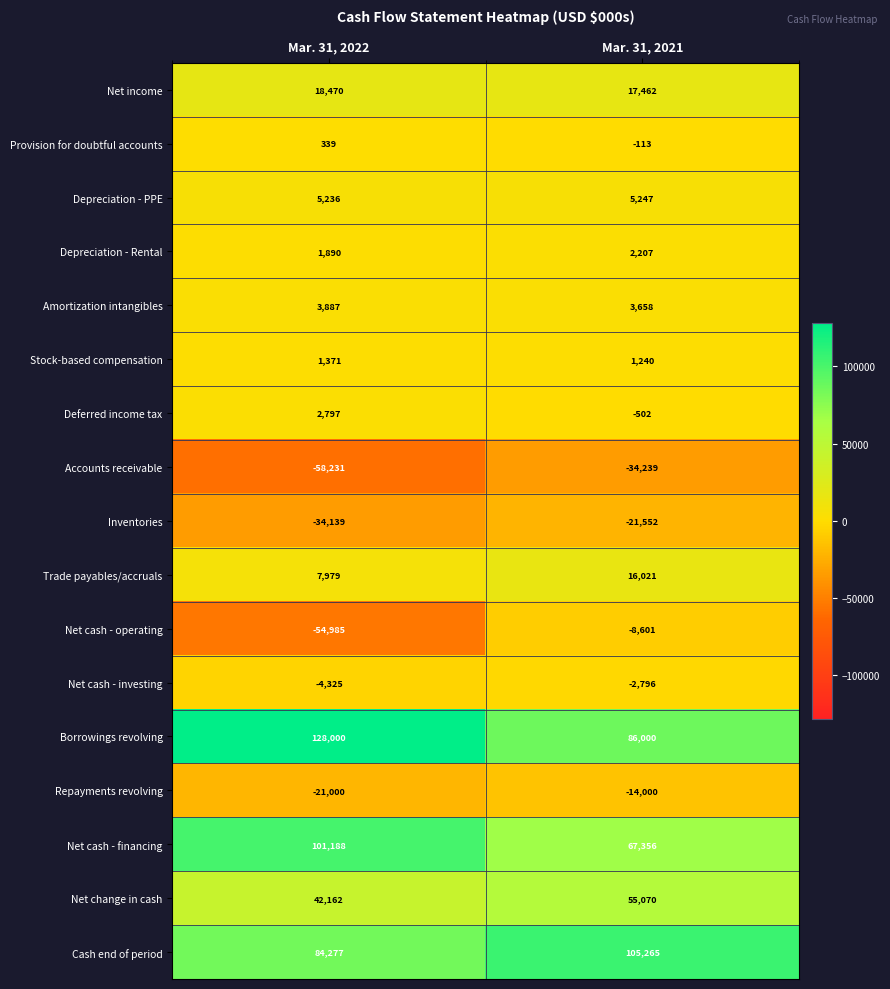

What is the approximate value of Borrowings revolving at Mar. 31, 2022?

128000